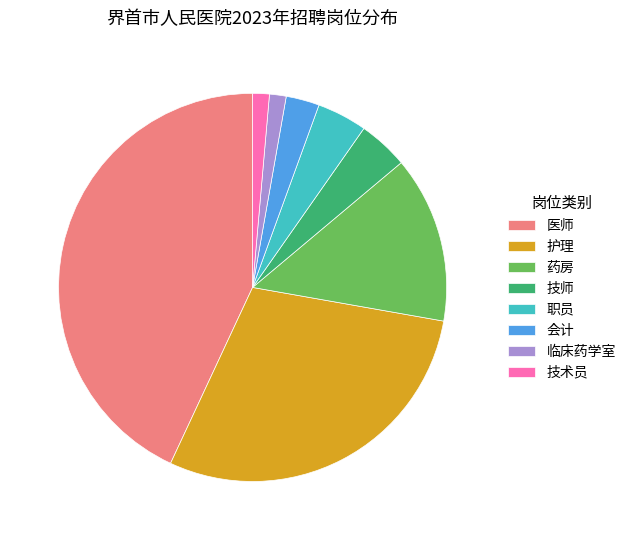

Is the sum of 技术员 and 临床药学室 greater than half?

No